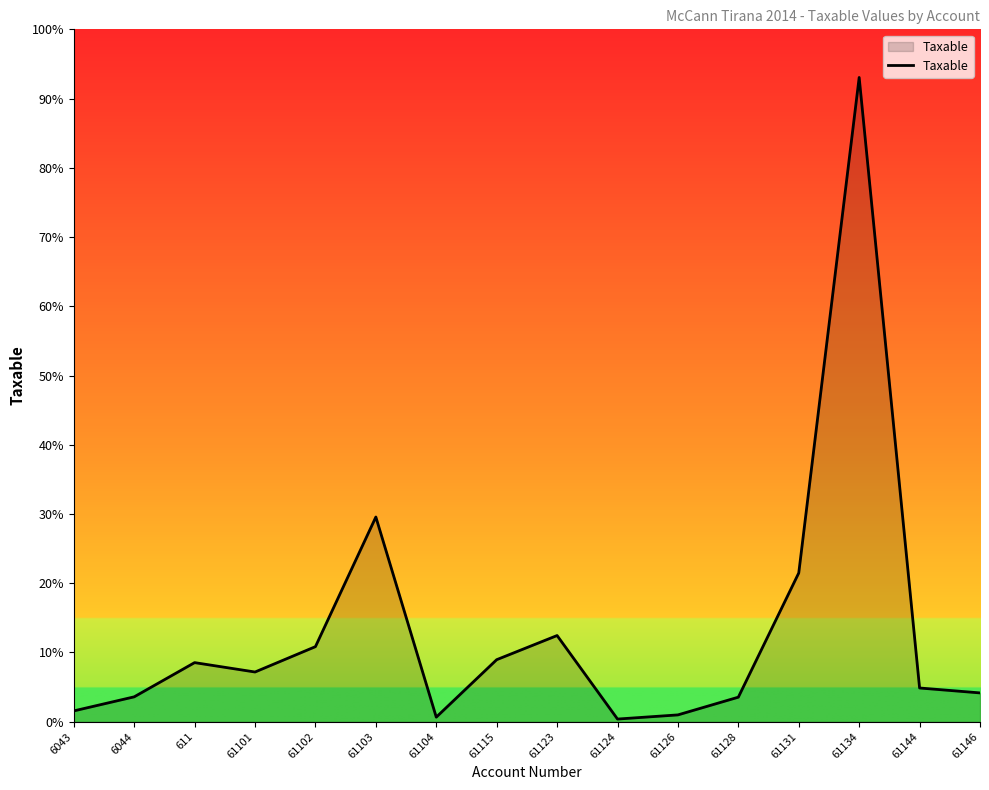

Does the chart display data point markers on the line(s)?

No